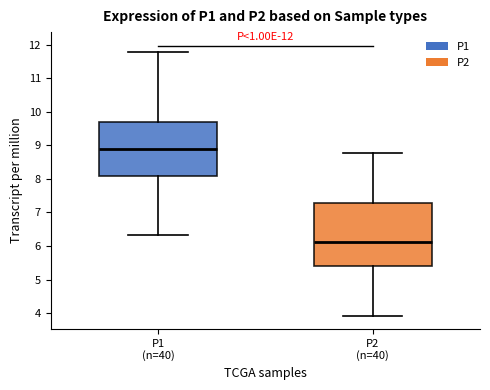

Reading left to right, transcribe this box plot: for each box, give where its median line is, the range the box spans, and where its two whiskers end, as read against the y-axis. The values are not printed on the chart, so give them approximately, as read against the axis.

P1 (n=40): median 8.9, box 8.1 to 9.7, whiskers 6.3 to 11.8
P2 (n=40): median 6.1, box 5.4 to 7.3, whiskers 3.9 to 8.8